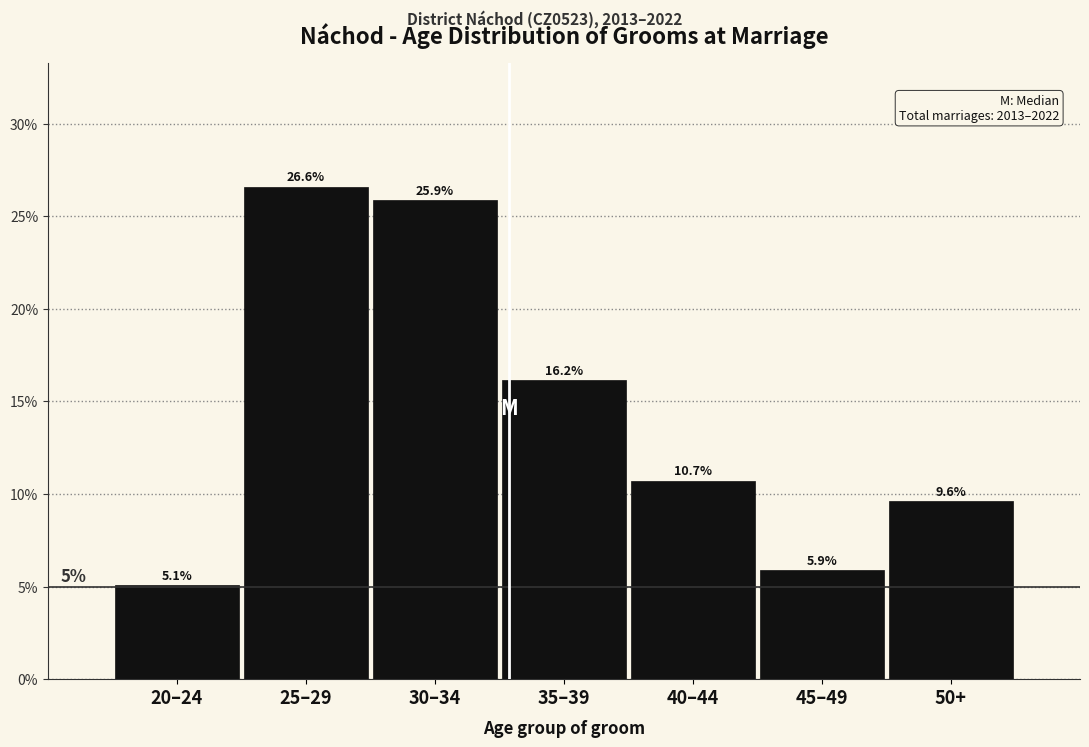

Reading left to right, list all the values displayed in this chart.

20–24=5.1	25–29=26.6	30–34=25.9	35–39=16.2	40–44=10.7	45–49=5.9	50+=9.6